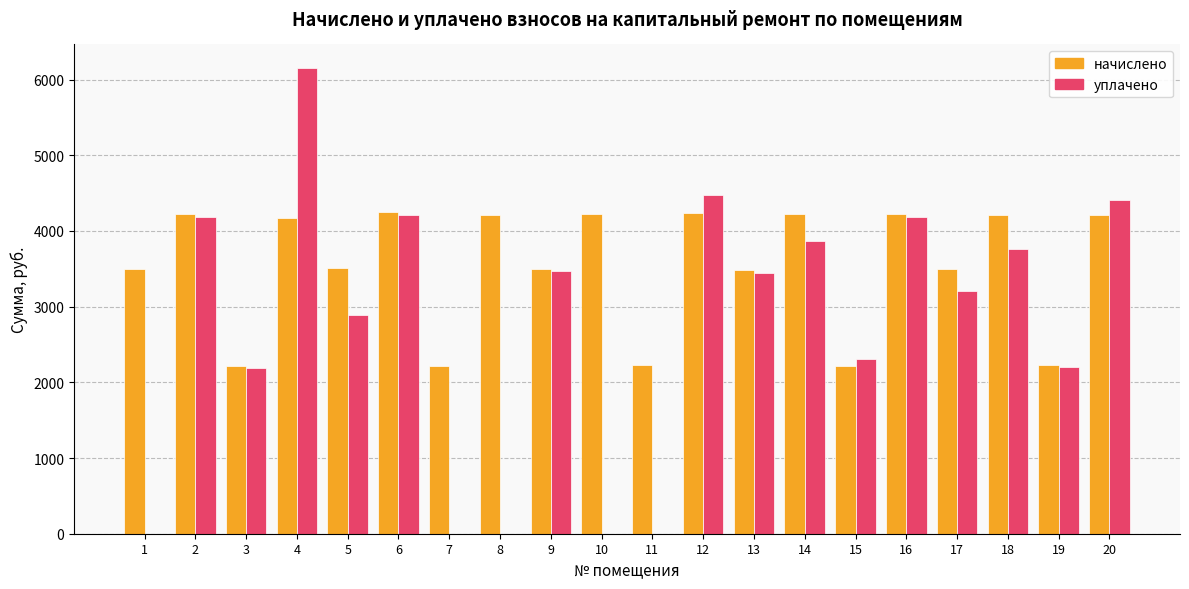

Read the начислено value at 18.

4212.4